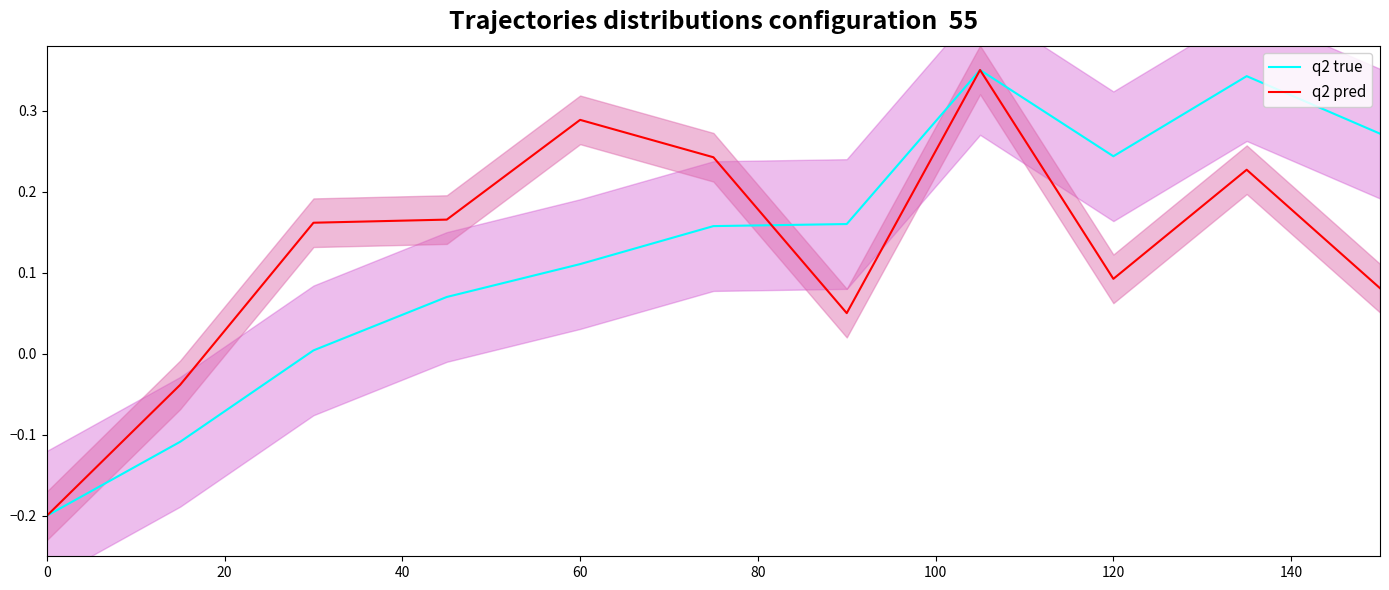

What is the sum of all q2 pred values?

1.4